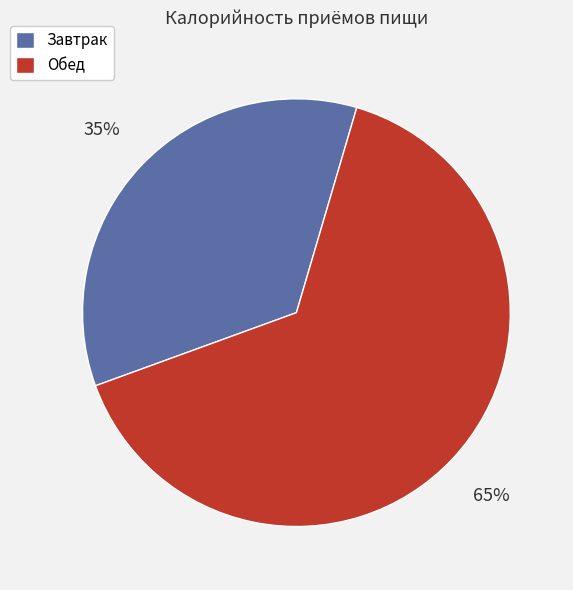

Between Обед and Завтрак, which is larger?

Обед